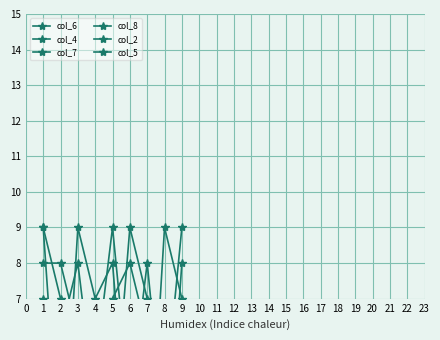

What is the difference between the second highest and minimum values in the col_6 series?

6